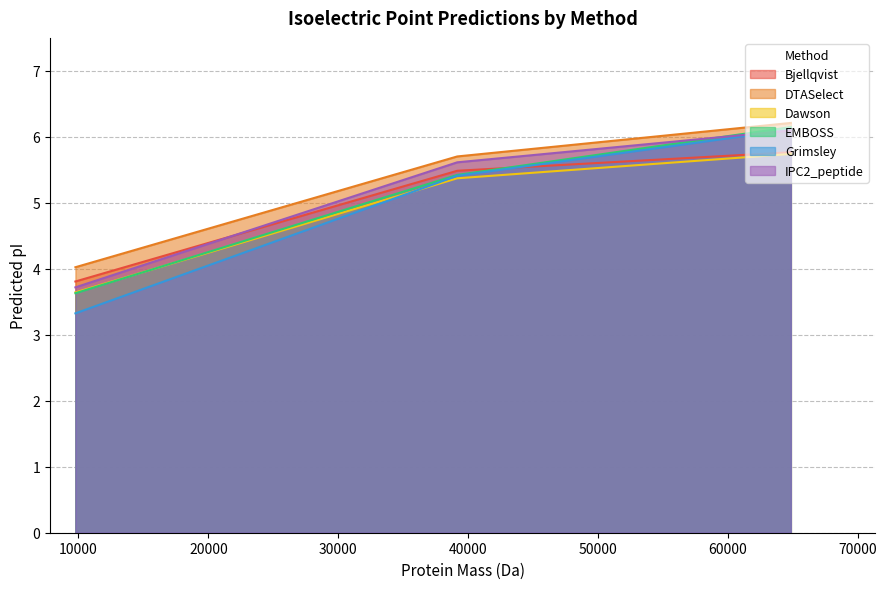

Count the number of data series in this chart.

6